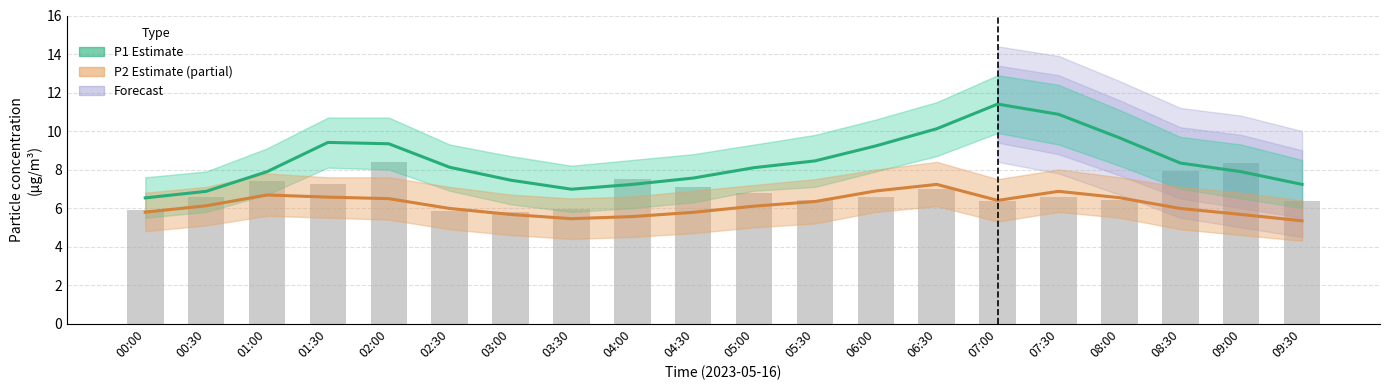

Is the value of P1 (estimate) at 07:00 greater than the value of P2 (estimate) at 09:30?

Yes